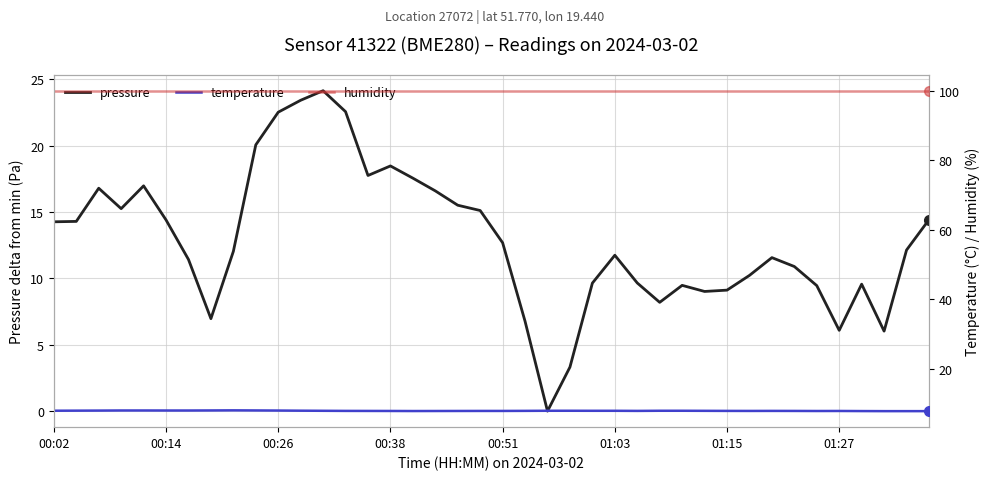

What is the maximum value shown in the chart?

100.0